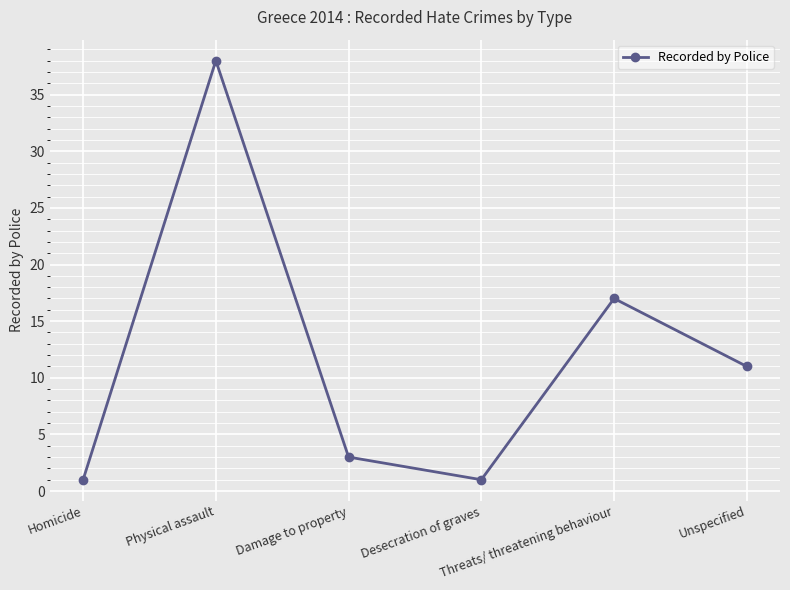

The value at Homicide is 1. True or false?

True